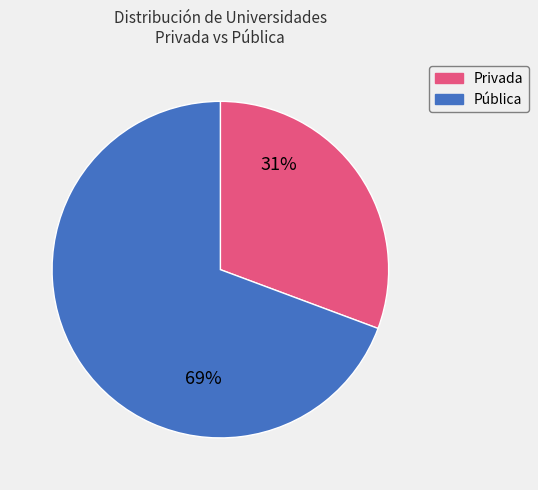

To the nearest percent, what portion does Privada represent?

31%